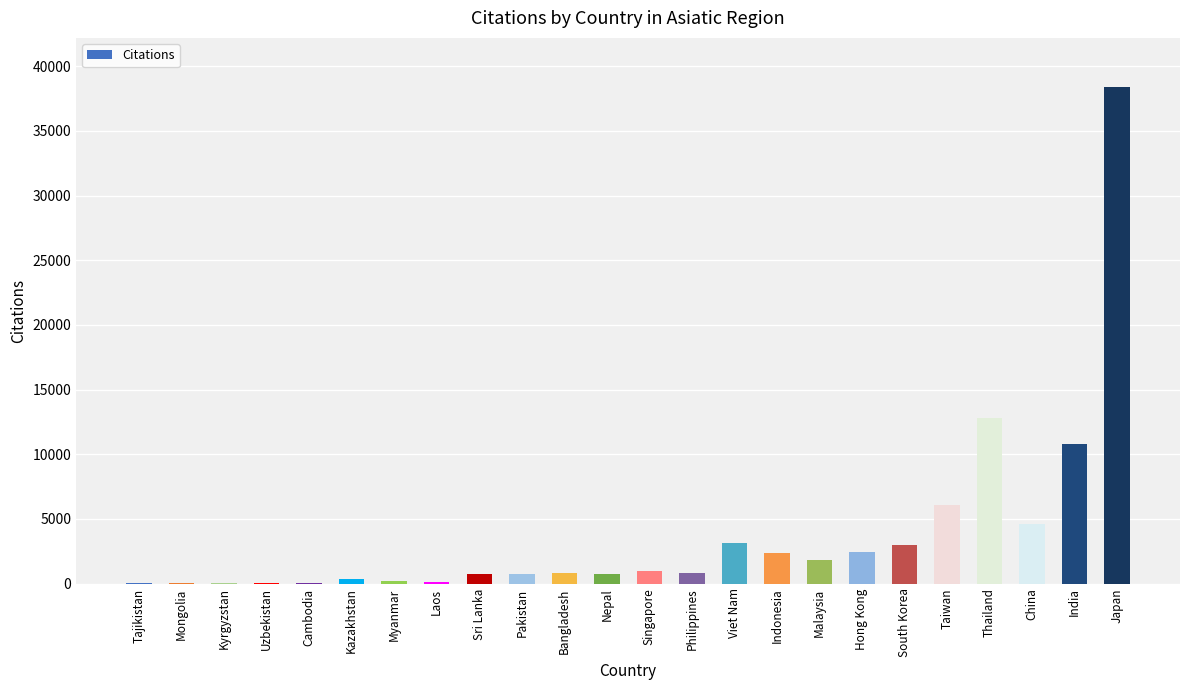

Which label corresponds to the largest value in the chart?

Japan